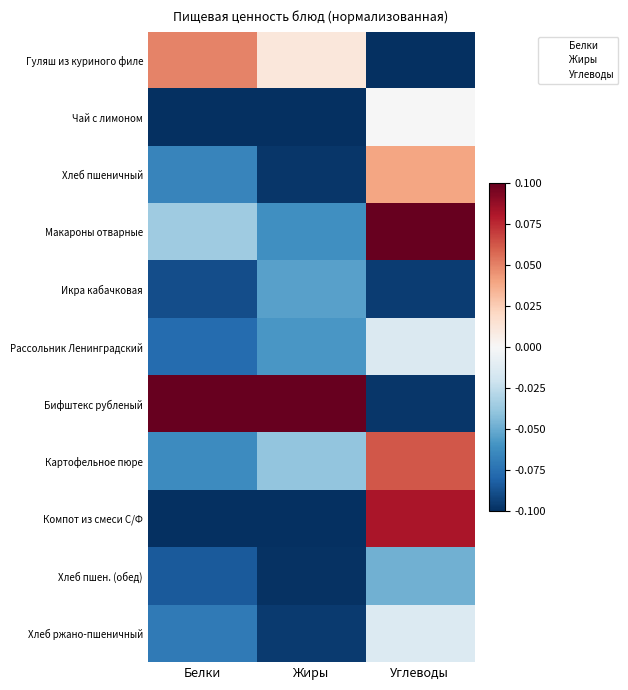

At which category is the sum across all series the highest?

Углеводы